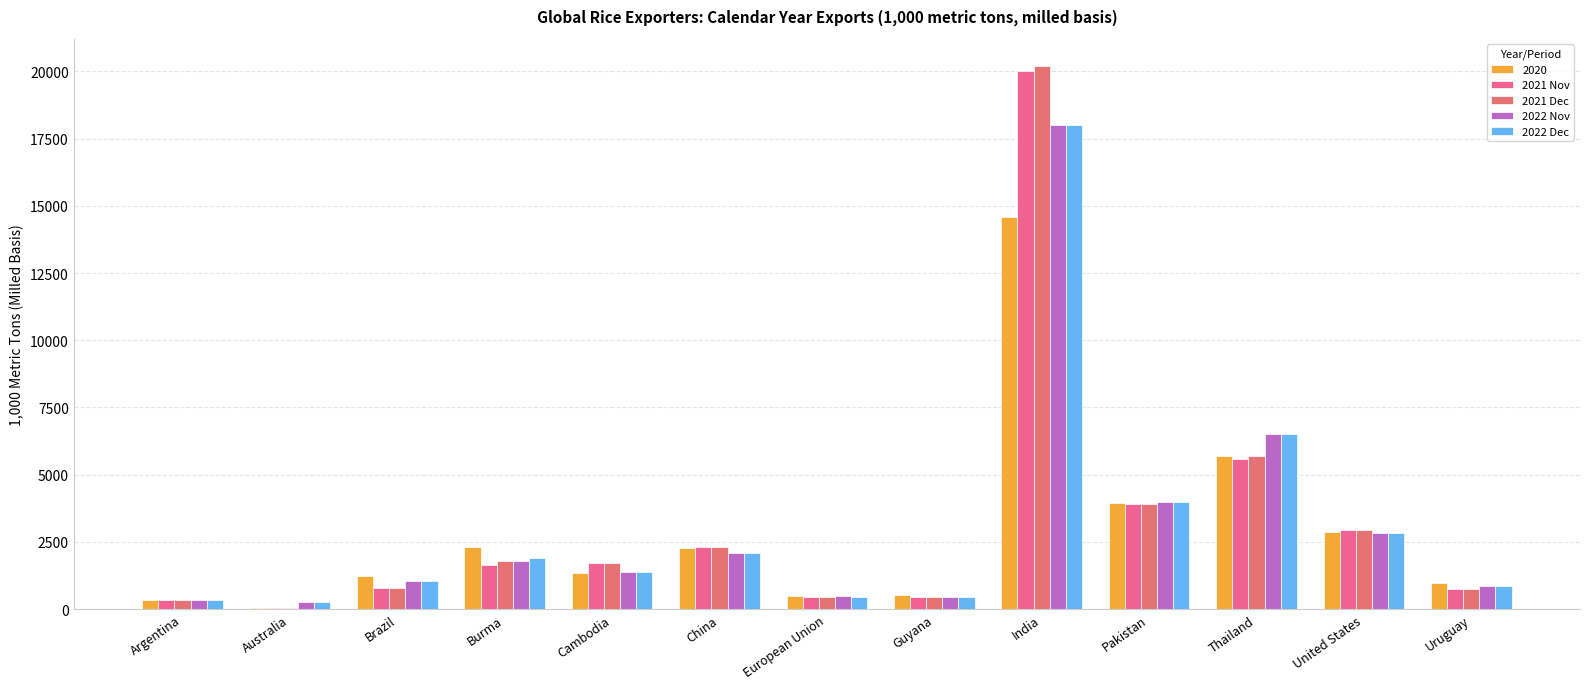

Rank the series at Australia from lowest to highest value.

2021 Nov, 2021 Dec, 2022 Nov, 2022 Dec